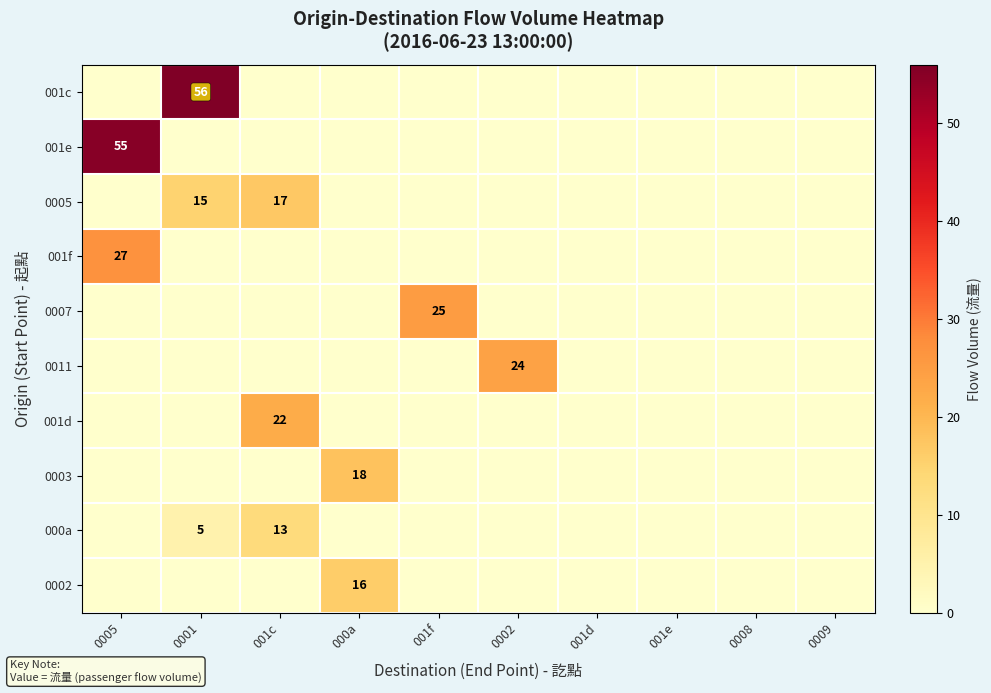

Which has a higher value, 0005 or 001c?

0005